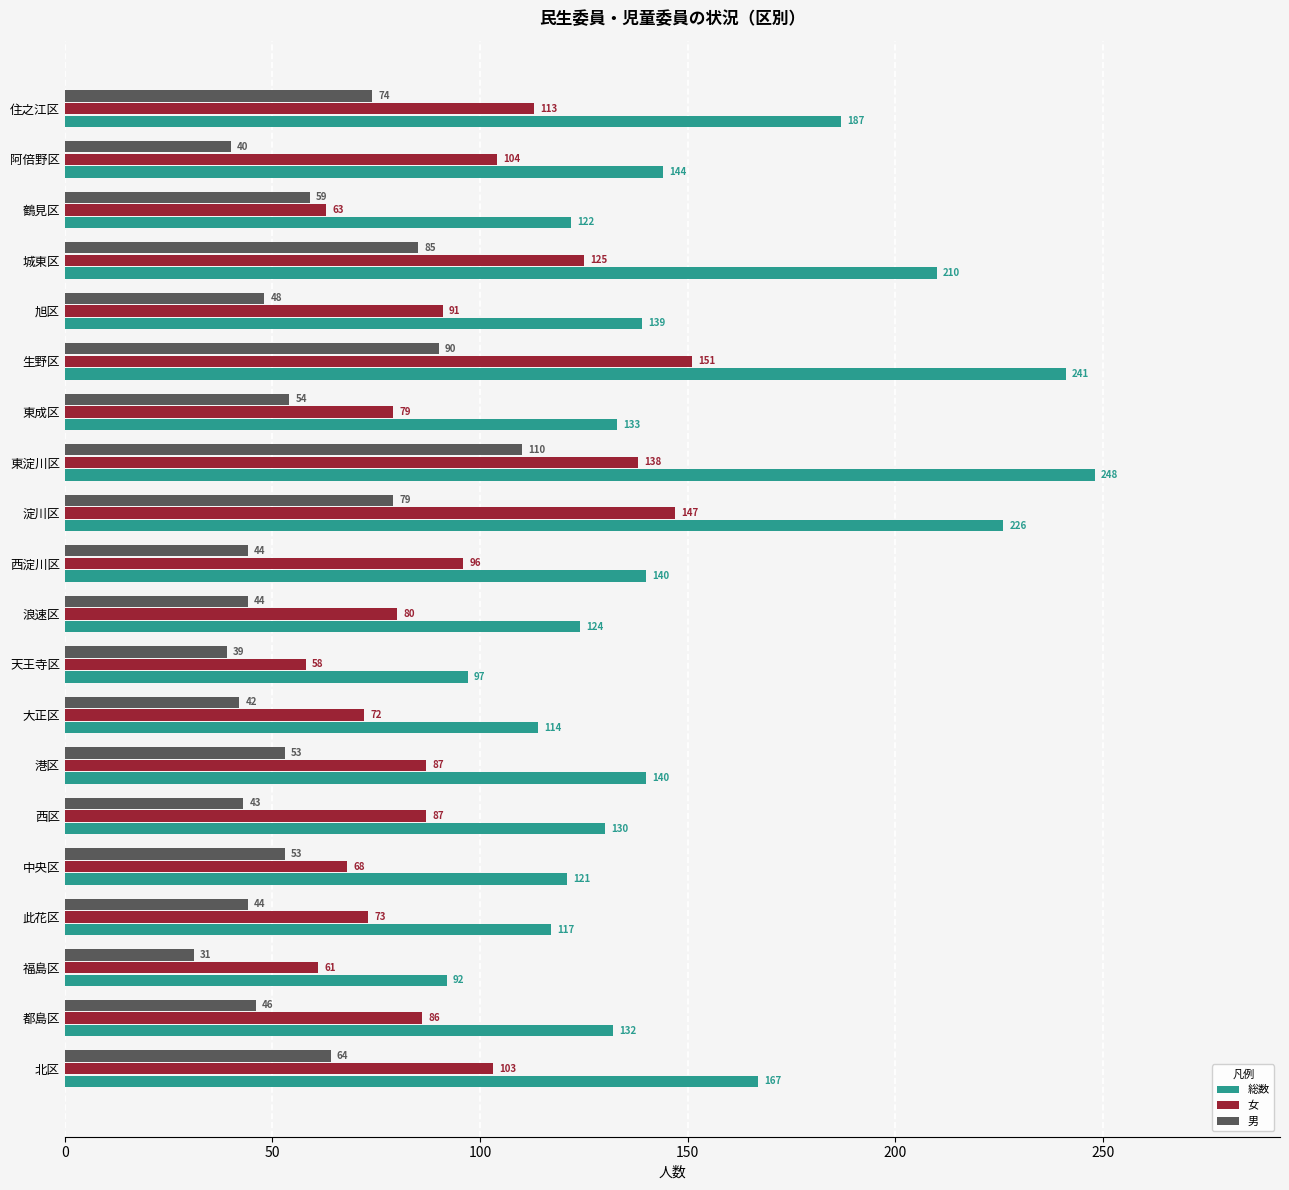

Which category has the lowest value in the 総数 series?

福島区